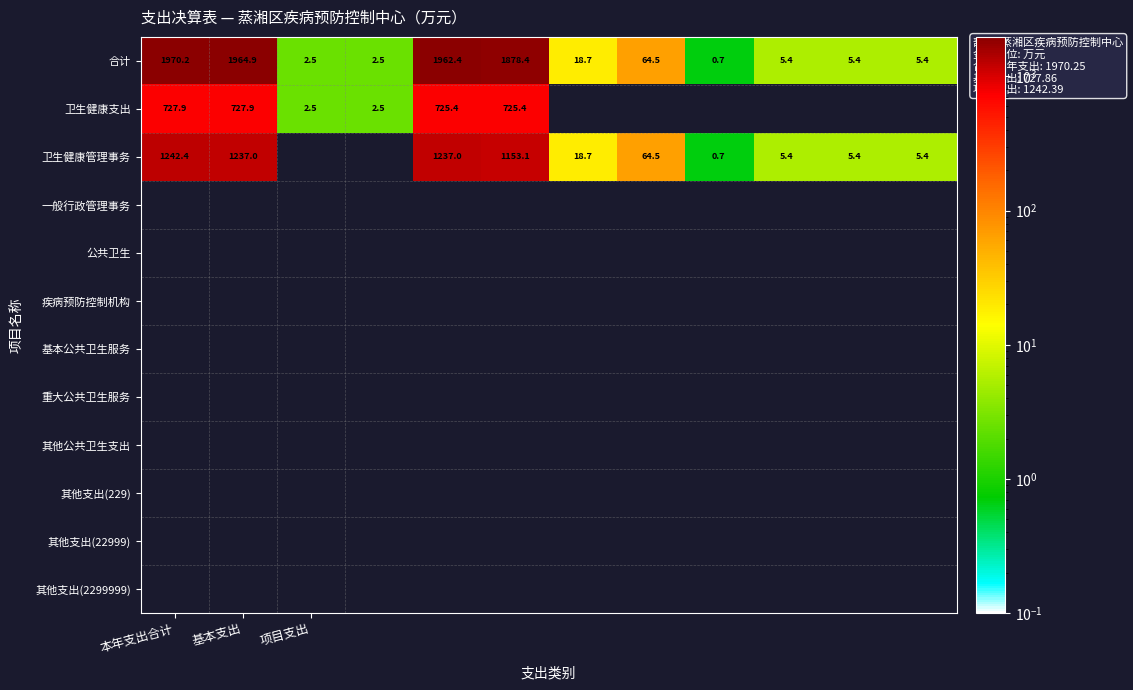

At 本年支出合计, list the series in order from smallest to largest.

卫生健康支出, 卫生健康管理事务, 合计